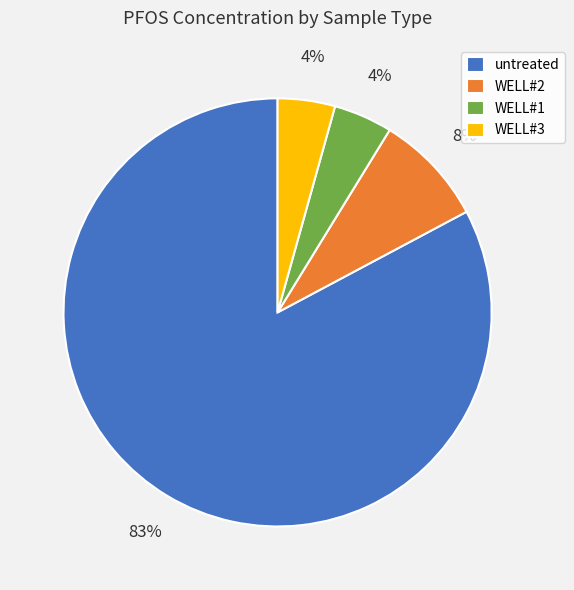

What is the ratio of the value at WELL#3 to the value at WELL#2?

0.5